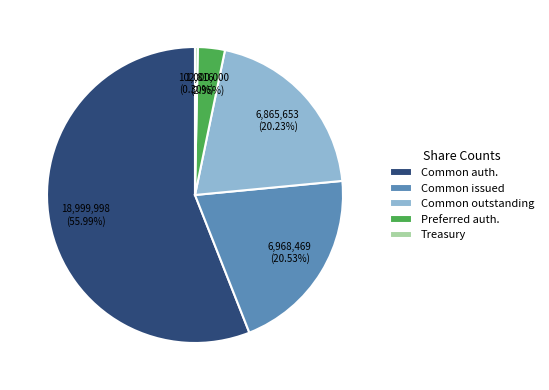

Approximately how many times larger is the value at Common auth. compared to Common outstanding?

2.8